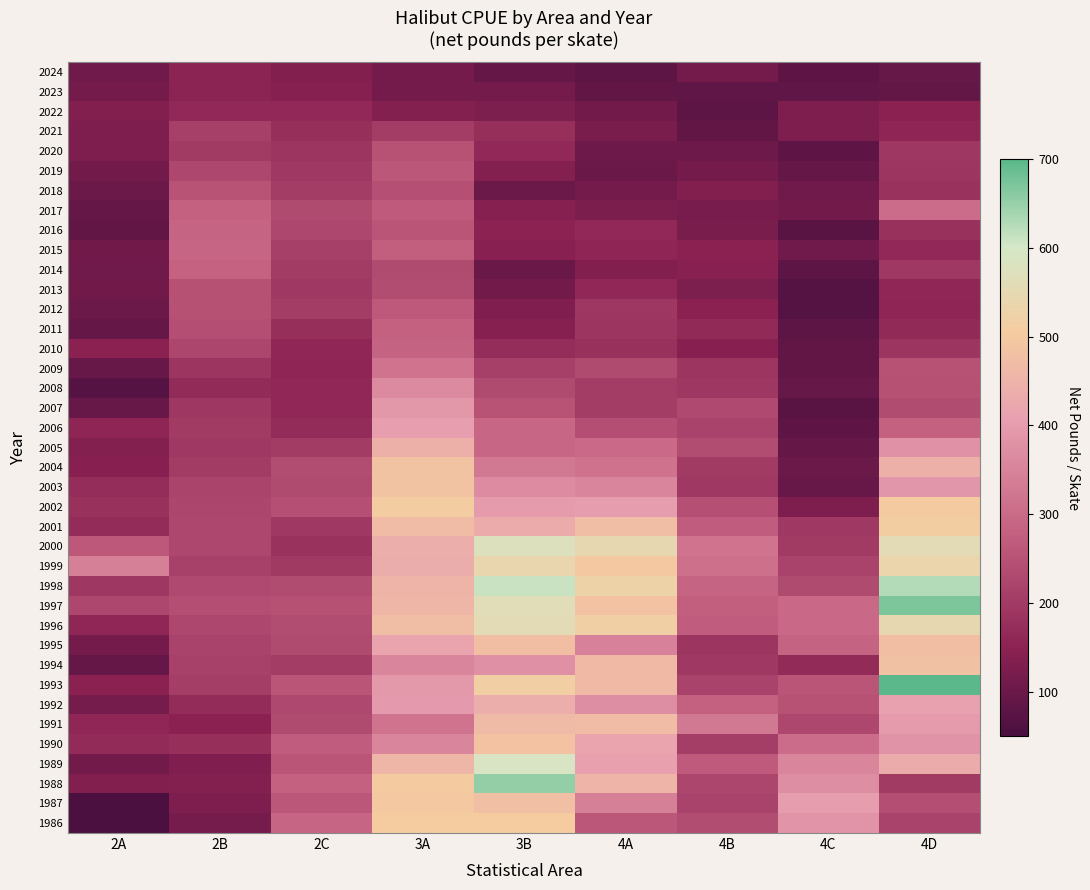

List the series in order of their peak value, highest first.

1993, 1997, 1988, 1998, 1989, 2000, 1996, 1999, 2001, 2002, 1986, 1987, 2004, 2003, 1990, 1994, 1995, 1991, 2005, 1992, 2006, 2007, 2008, 2009, 2017, 2015, 2016, 2010, 2014, 2011, 2012, 2019, 2018, 2020, 2013, 2021, 2022, 2024, 2023